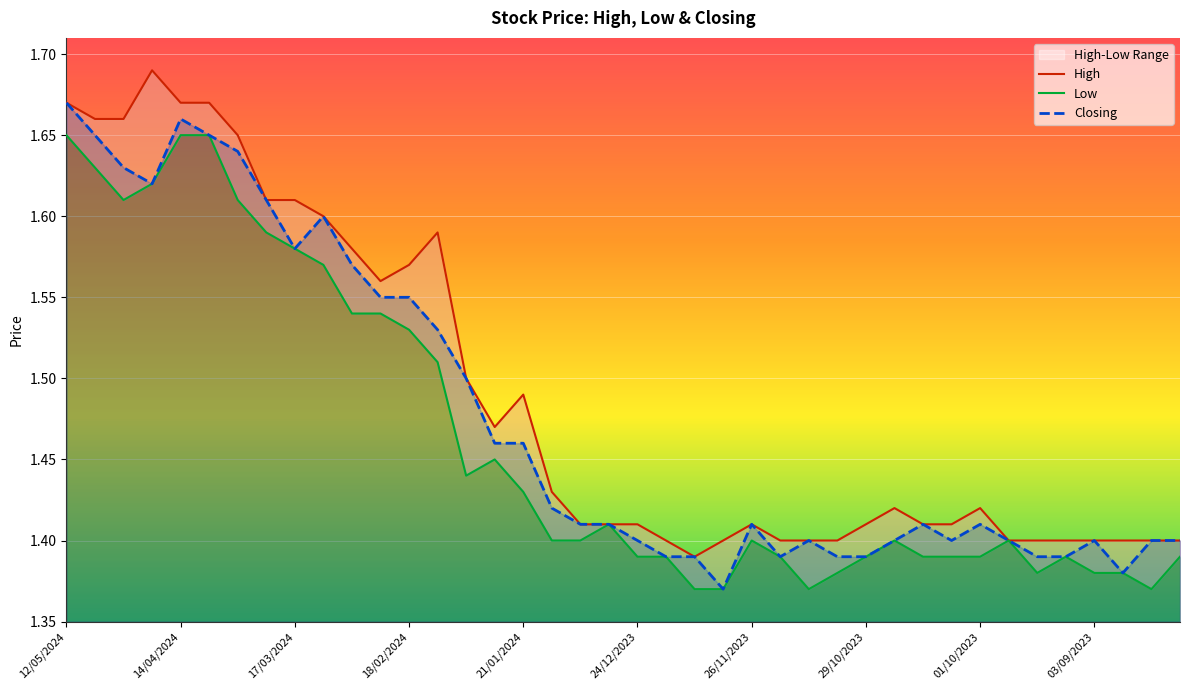

What is the average value of the High series?

1.5